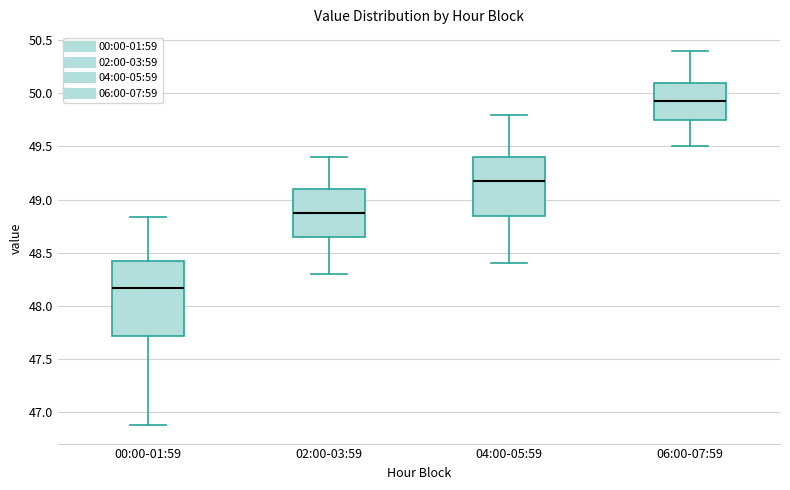

Reading left to right, read every box against the y-axis: the position of its median line, the range the box covers, and the ends of its whiskers. The values are not printed on the chart, so give them approximately, as read against the axis.

00:00-01:59: median 48.15, box 47.70 to 48.40, whiskers 46.90 to 48.85
02:00-03:59: median 48.90, box 48.65 to 49.10, whiskers 48.30 to 49.40
04:00-05:59: median 49.20, box 48.85 to 49.40, whiskers 48.40 to 49.80
06:00-07:59: median 49.95, box 49.75 to 50.10, whiskers 49.50 to 50.40